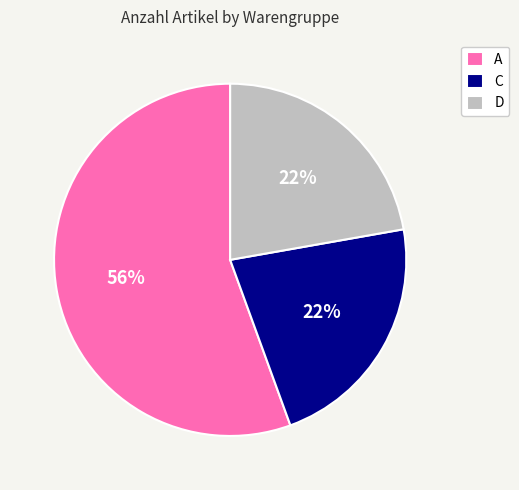

Do A and C together represent more than half of the pie?

Yes